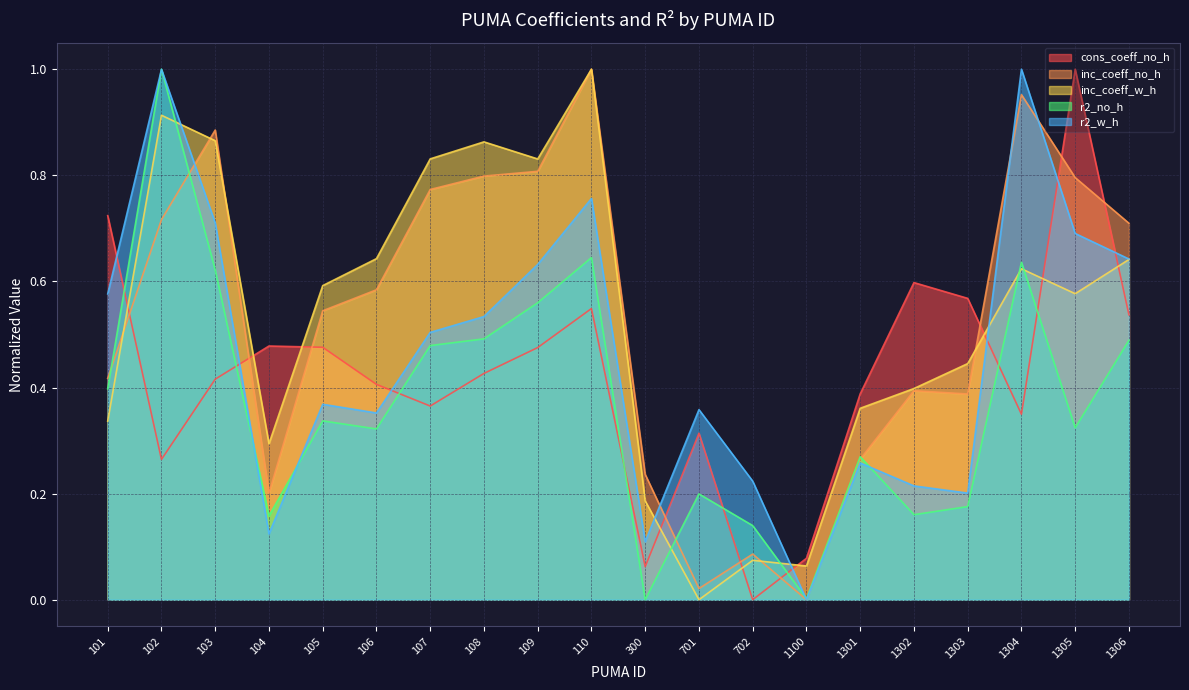

Between 1302 and 1304, which series saw the biggest shift?

r2_w_h